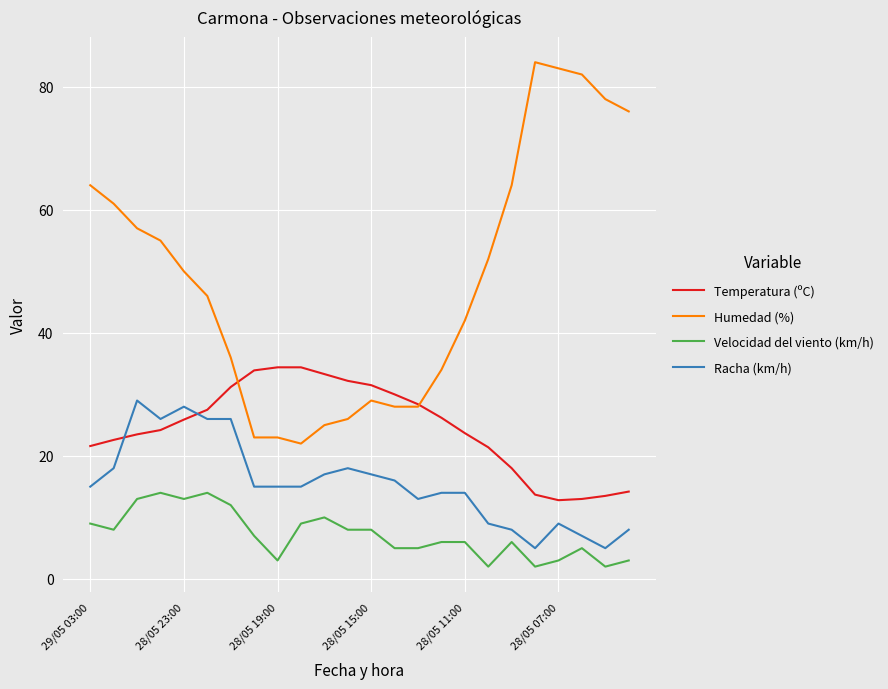

True or false: Racha (km/h) and Velocidad del viento (km/h) intersect in this chart.

False